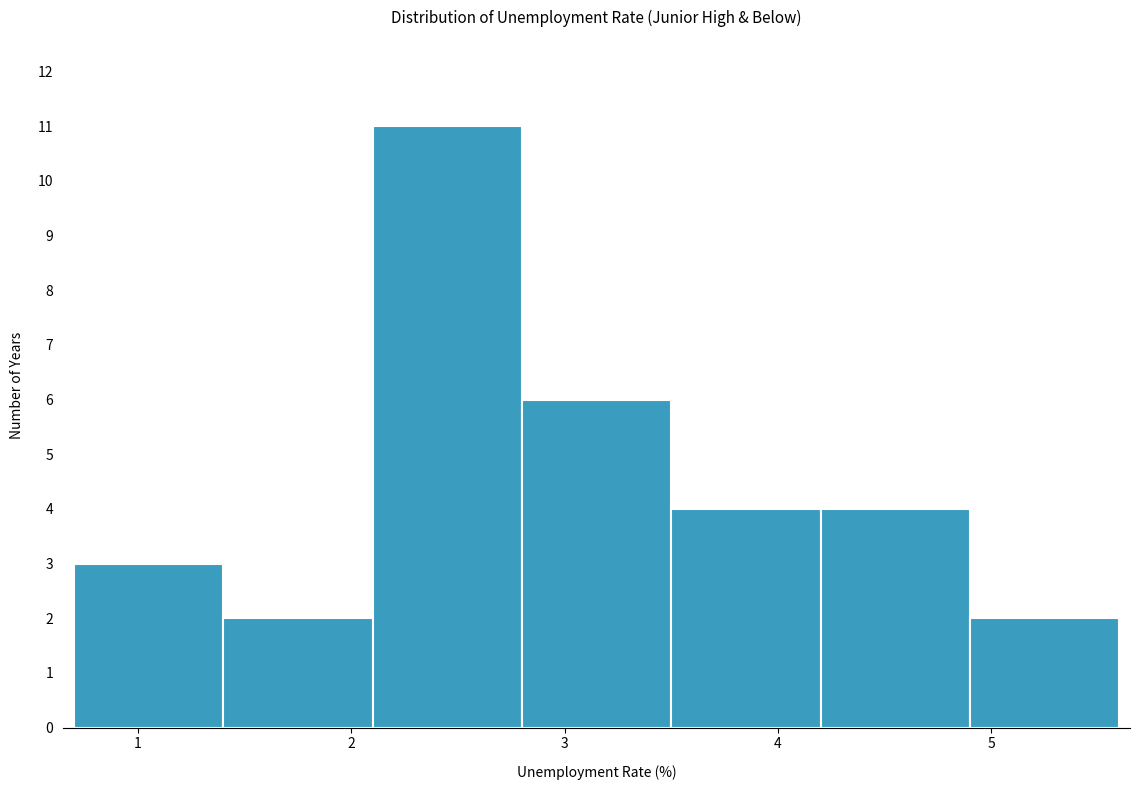

Which range on the x-axis has the tallest bar?

2.1 to 2.8